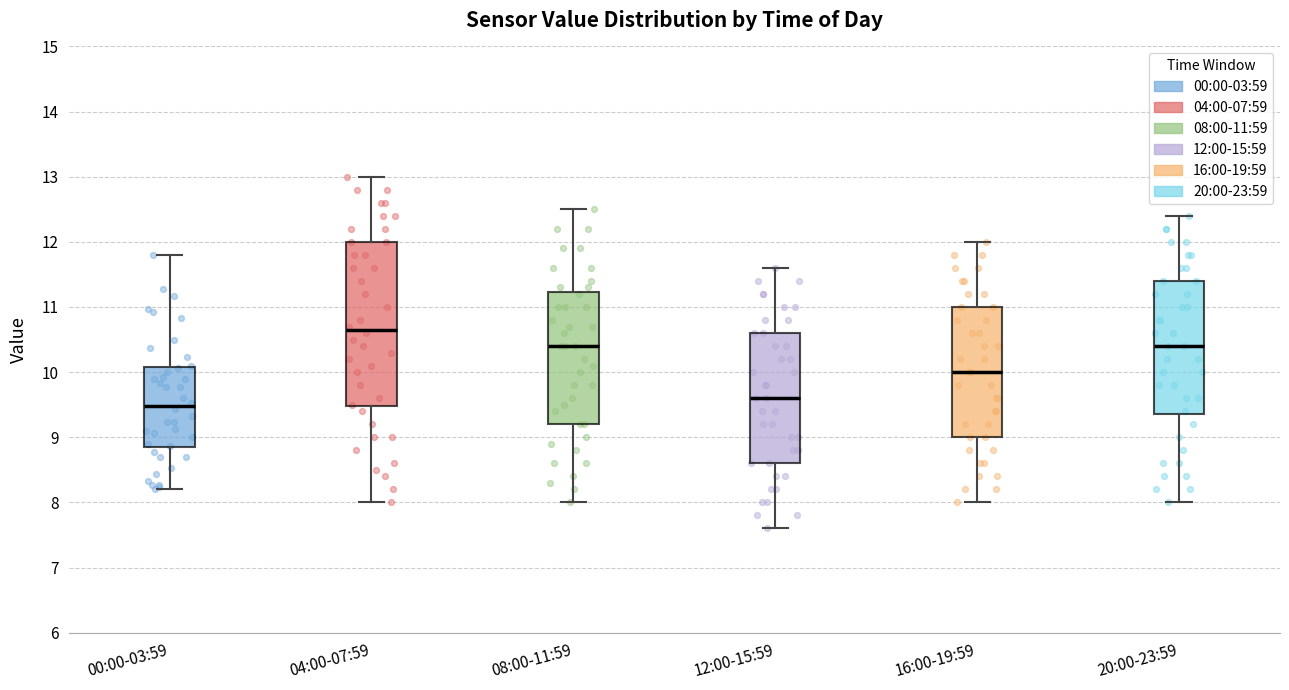

Reading left to right, read every box against the y-axis: the position of its median line, the range the box covers, and the ends of its whiskers. The values are not printed on the chart, so give them approximately, as read against the axis.

00:00-03:59: median 9.5, box 8.8 to 10.1, whiskers 8.2 to 11.8
04:00-07:59: median 10.7, box 9.5 to 12.0, whiskers 8.0 to 13.0
08:00-11:59: median 10.4, box 9.2 to 11.2, whiskers 8.0 to 12.5
12:00-15:59: median 9.6, box 8.6 to 10.6, whiskers 7.6 to 11.6
16:00-19:59: median 10.0, box 9.0 to 11.0, whiskers 8.0 to 12.0
20:00-23:59: median 10.4, box 9.4 to 11.4, whiskers 8.0 to 12.4